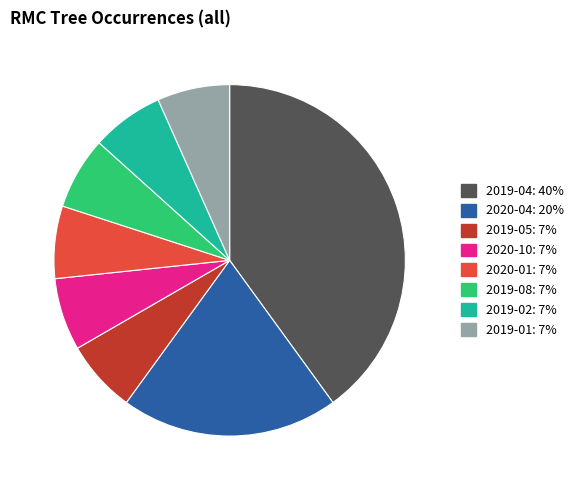

Does 2019-02 account for over 50% of the chart?

No